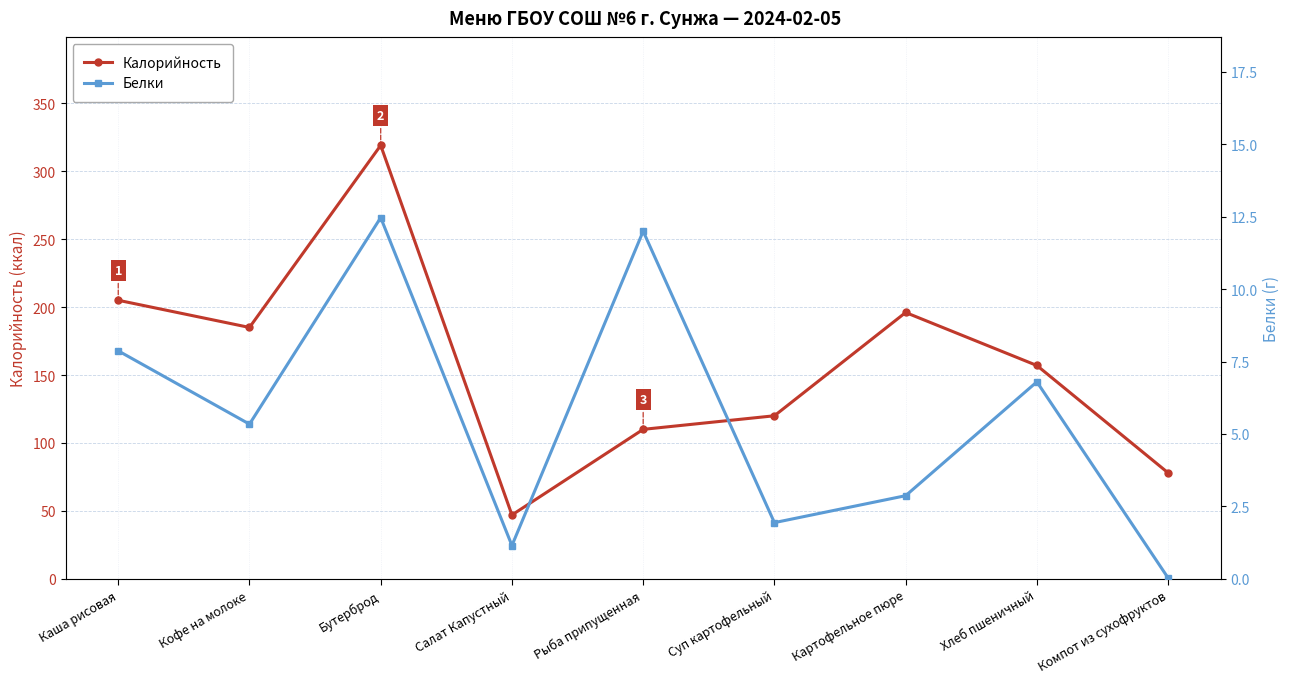

True or false: Белки and Калорийность intersect in this chart.

False